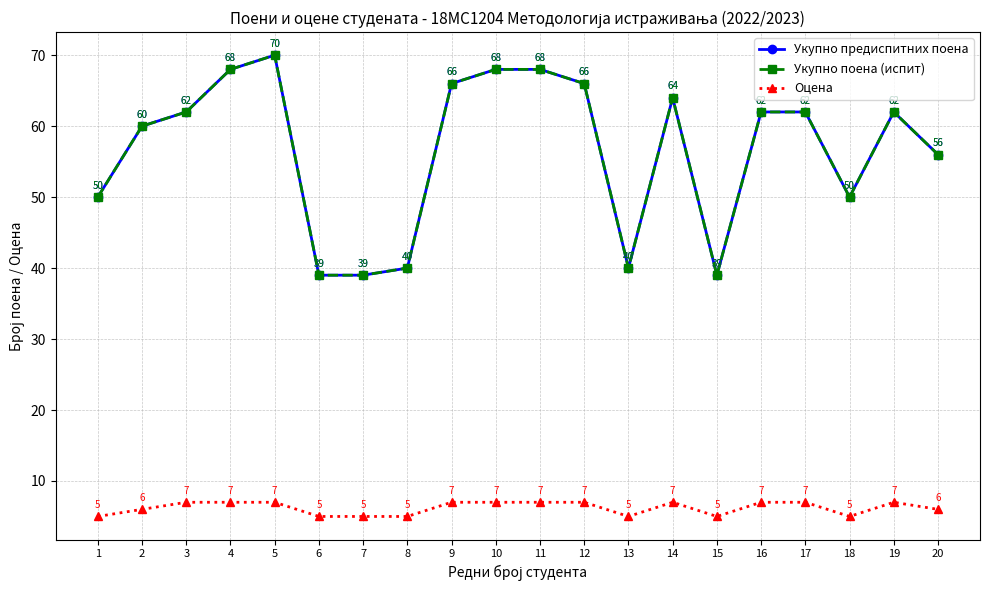

What is the difference between the highest and lowest values at 1?

45